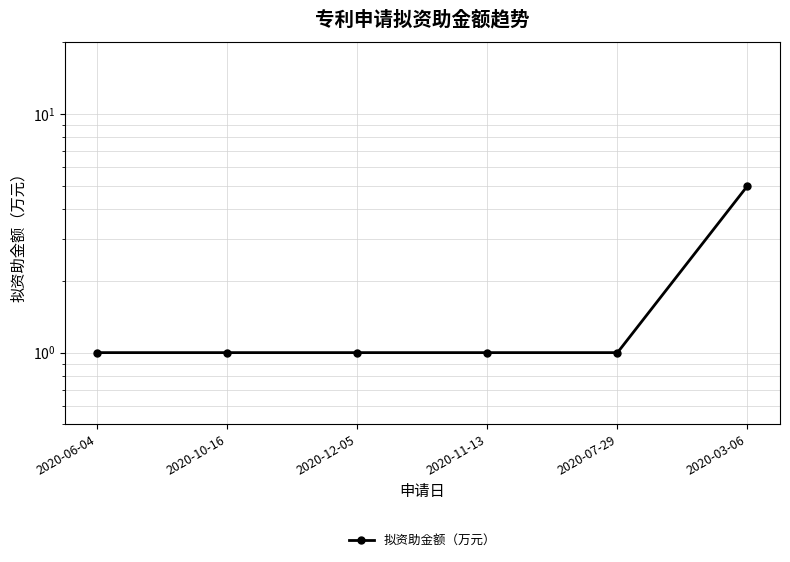

What is the sum of all values?

10